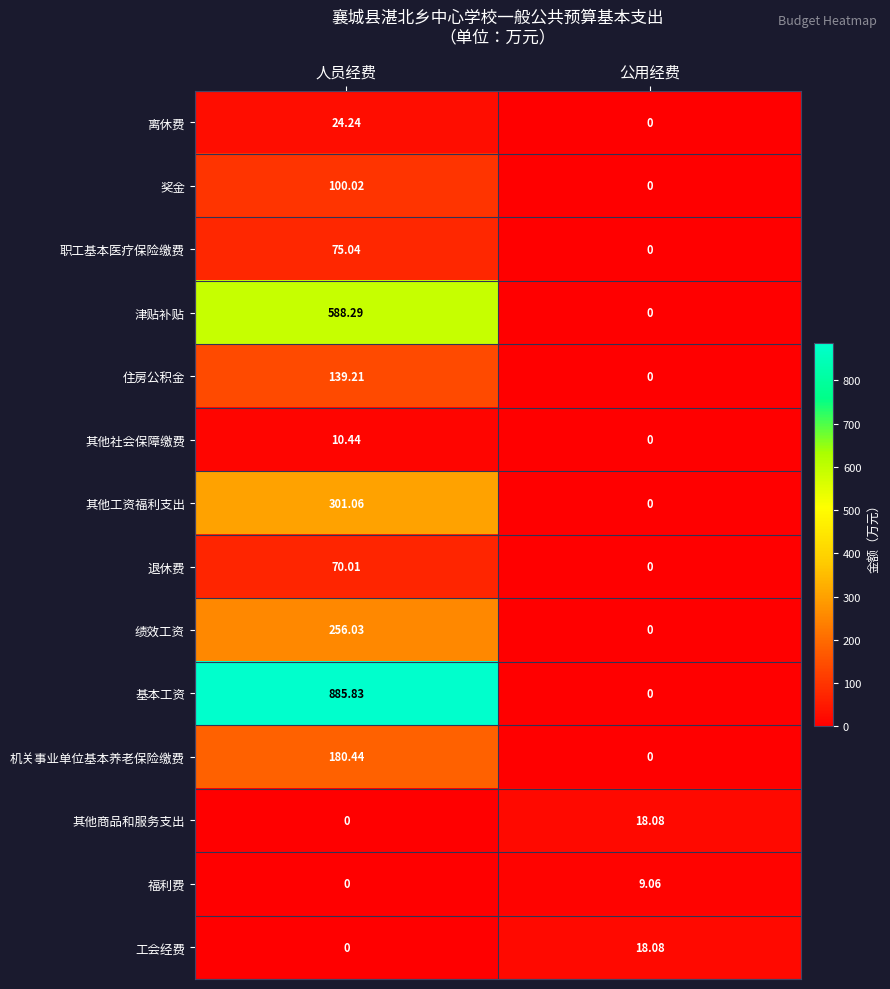

At which label does 机关事业单位基本养老保险缴费 first exceed 180?

人员经费